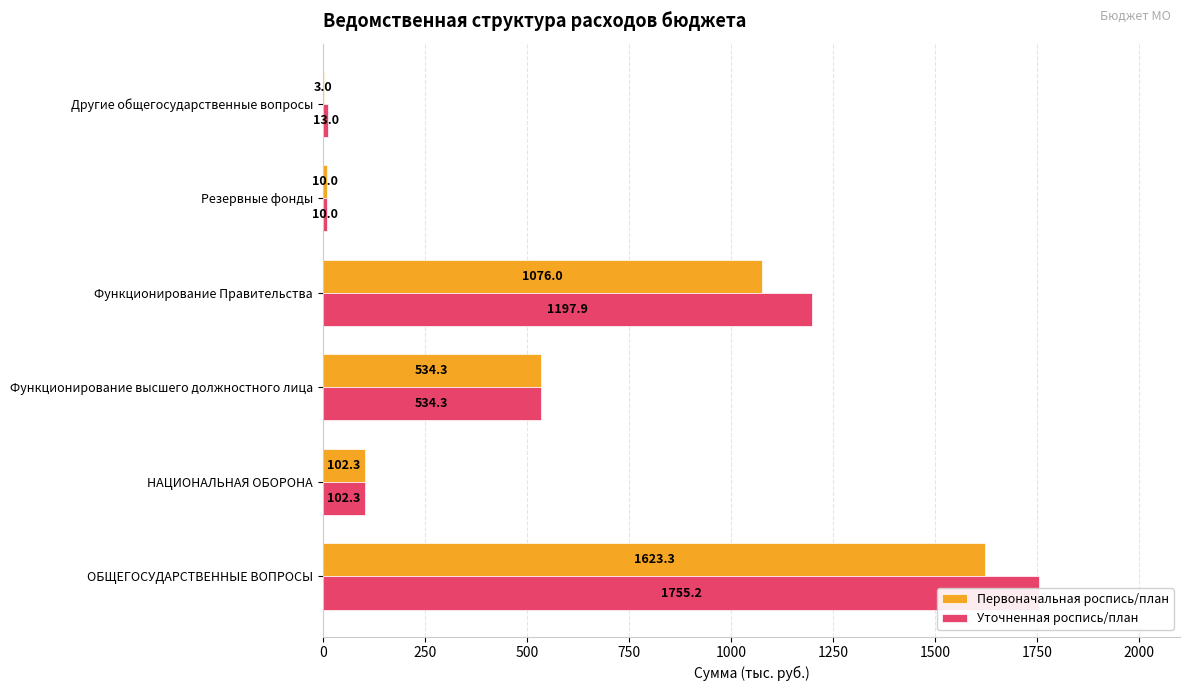

What value does the Первоначальная роспись/план series have at 0?

1623.3